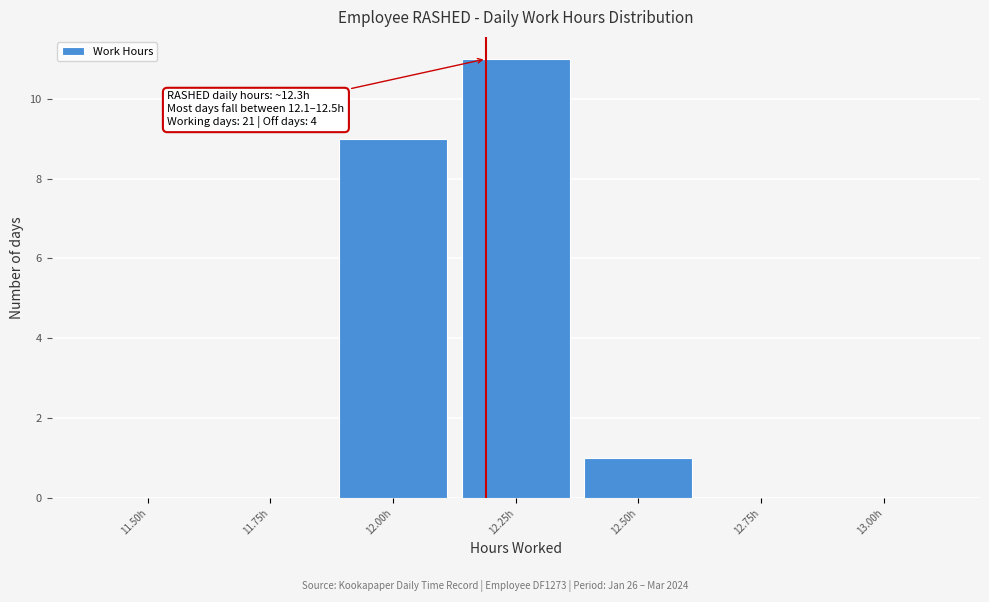

Reading right to left, list all the values displayed in this chart.

13.00h=0	12.75h=0	12.50h=1	12.25h=11	12.00h=9	11.75h=0	11.50h=0